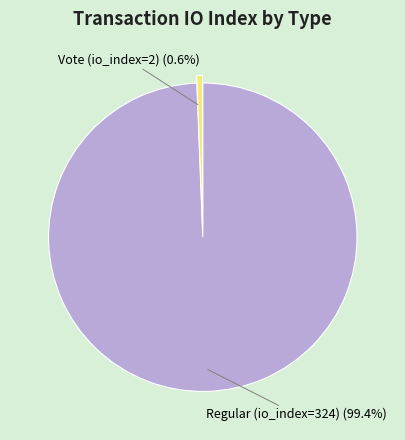

Is there any slice that represents more than half of the pie?

Yes